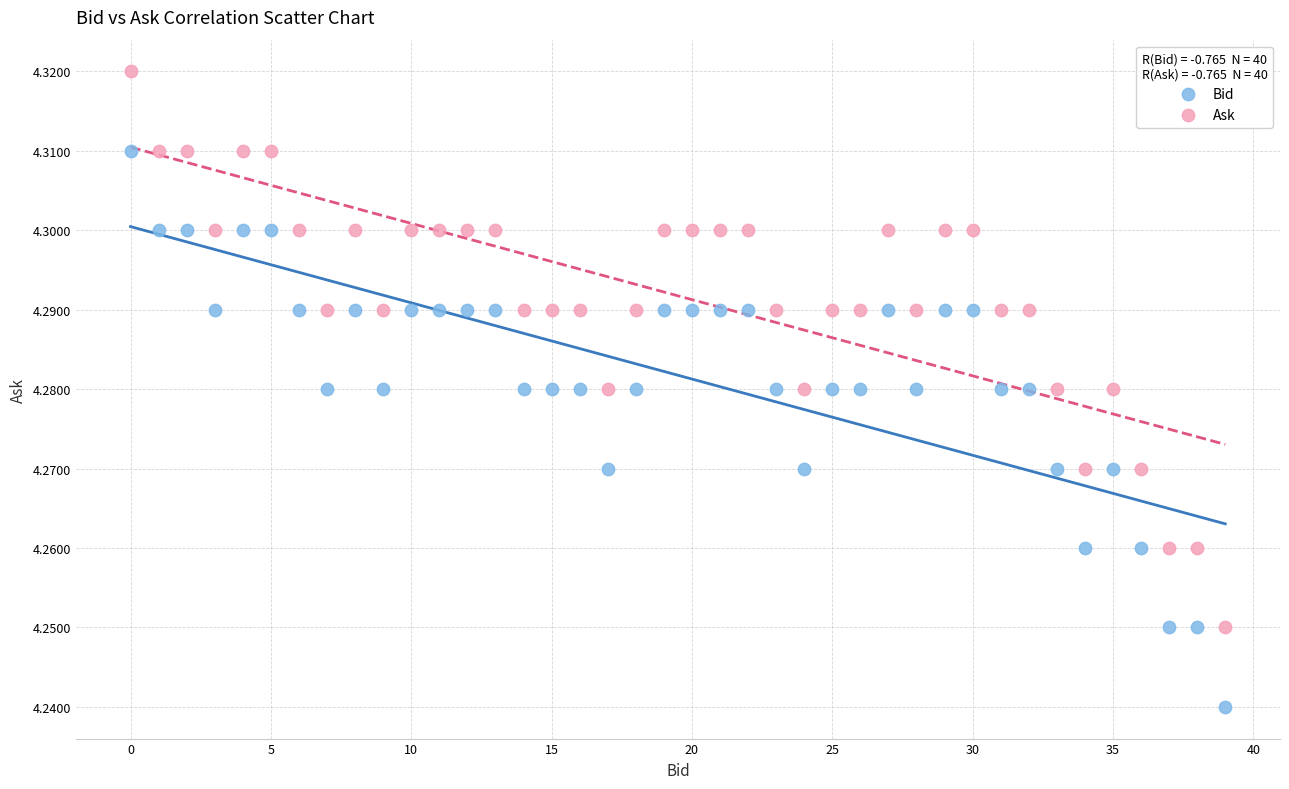

Which series reaches the minimum Y coordinate?

Bid